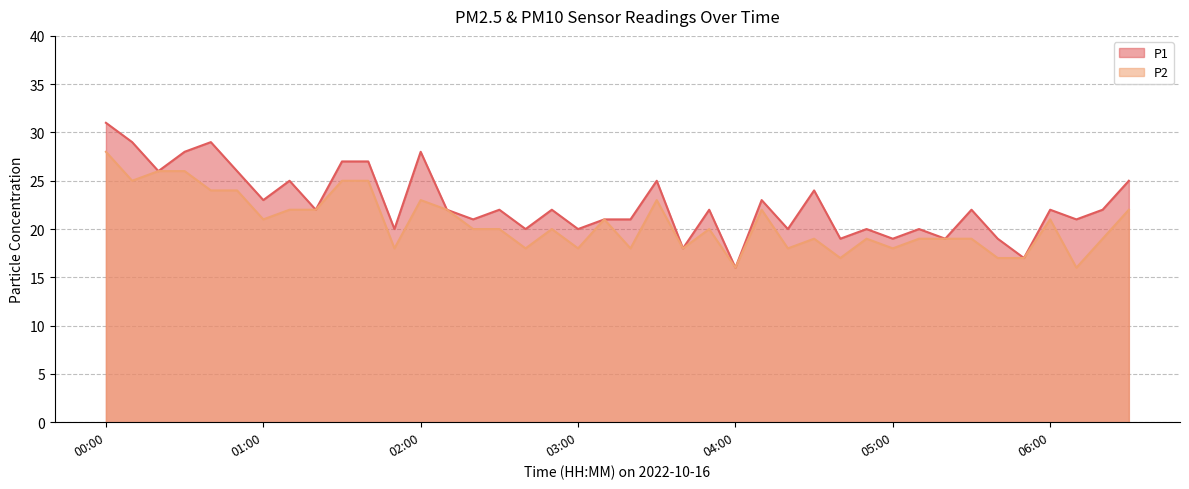

How many data points does each series have?

40